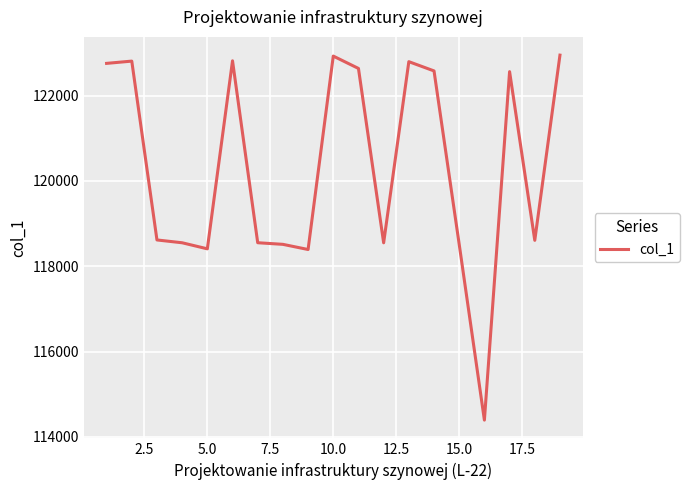

What is the difference between the maximum and minimum values?

8555